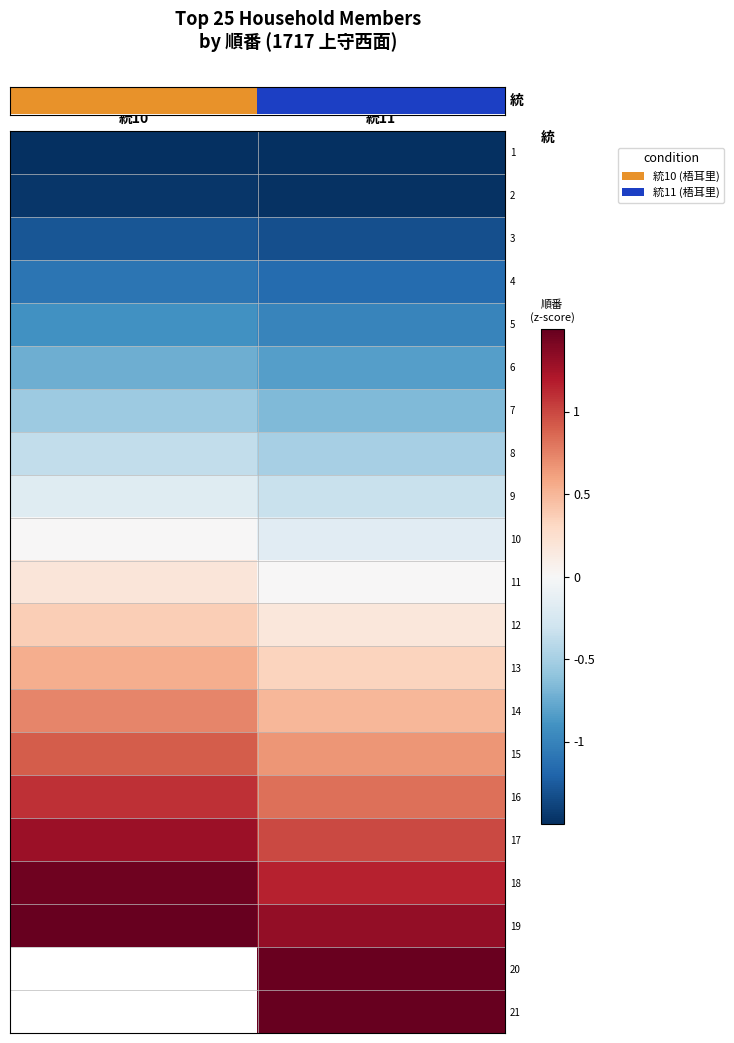

The 19 series shows 1.3 at 統11. True or false?

True